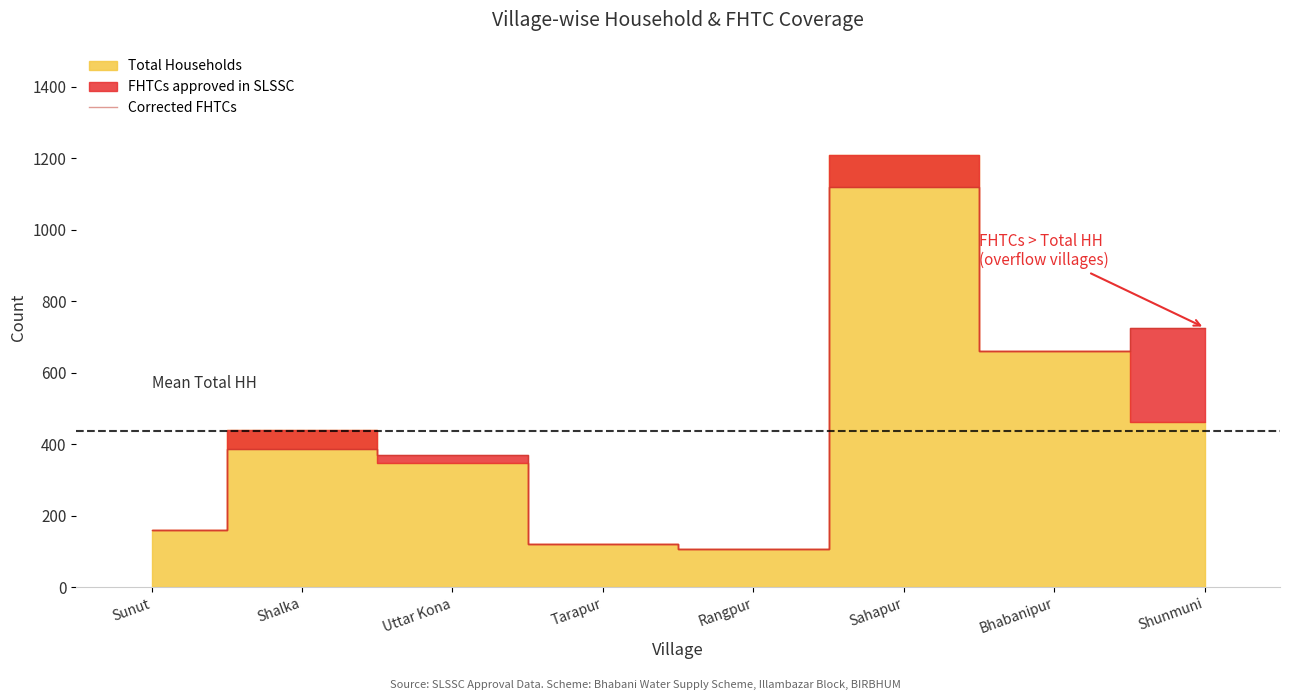

What is the sum of all values?

3650